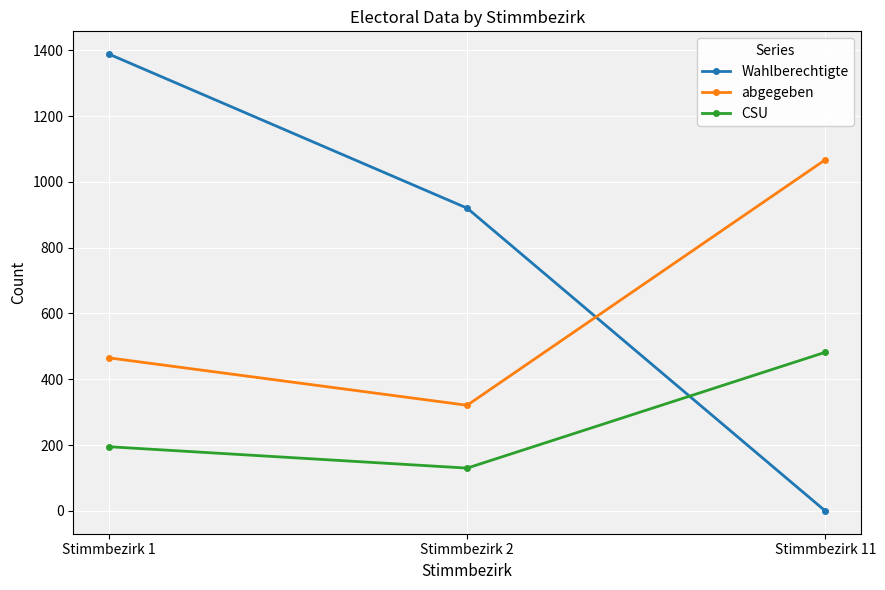

Reading right to left, extract all data points from this chart.

Wahlberechtigte: 0	920	1388
abgegeben: 1067	321	465
CSU: 482	130	195